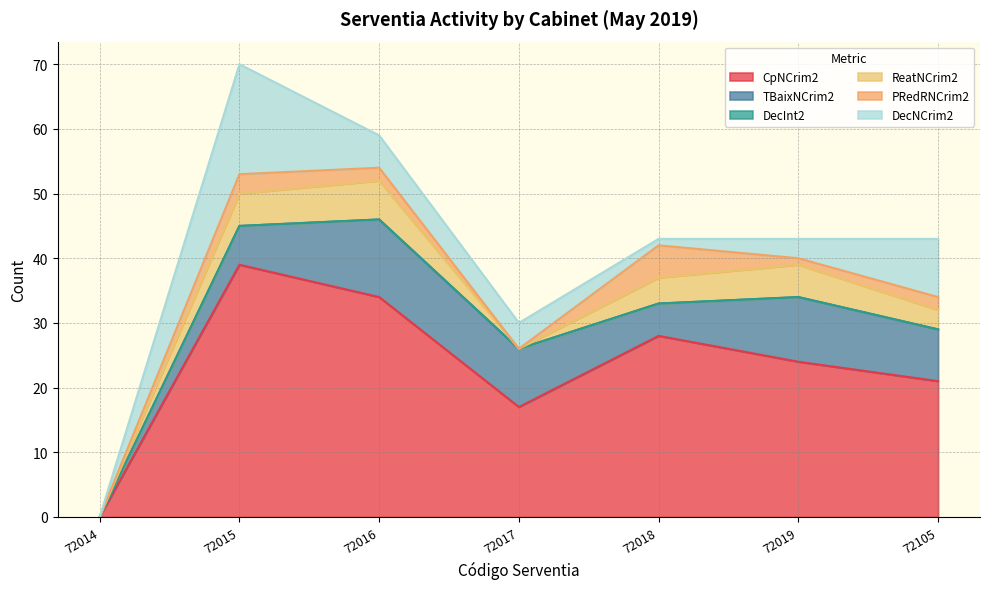

Reading left to right, what are all the values shown in this chart?

CpNCrim2: 72014=0	72015=39	72016=34	72017=17	72018=28	72019=24	72105=21
TBaixNCrim2: 72014=0	72015=6	72016=12	72017=9	72018=5	72019=10	72105=8
DecInt2: 72014=0	72015=0	72016=0	72017=0	72018=0	72019=0	72105=0
ReatNCrim2: 72014=0	72015=5	72016=6	72017=0	72018=4	72019=5	72105=3
PRedRNCrim2: 72014=0	72015=3	72016=2	72017=0	72018=5	72019=1	72105=2
DecNCrim2: 72014=0	72015=17	72016=5	72017=4	72018=1	72019=3	72105=9